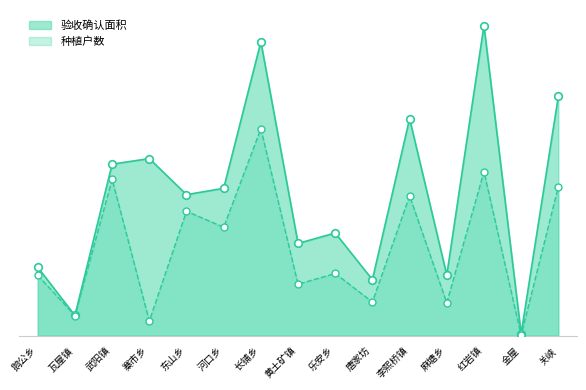

Which series reaches the minimum Y coordinate?

种植户数